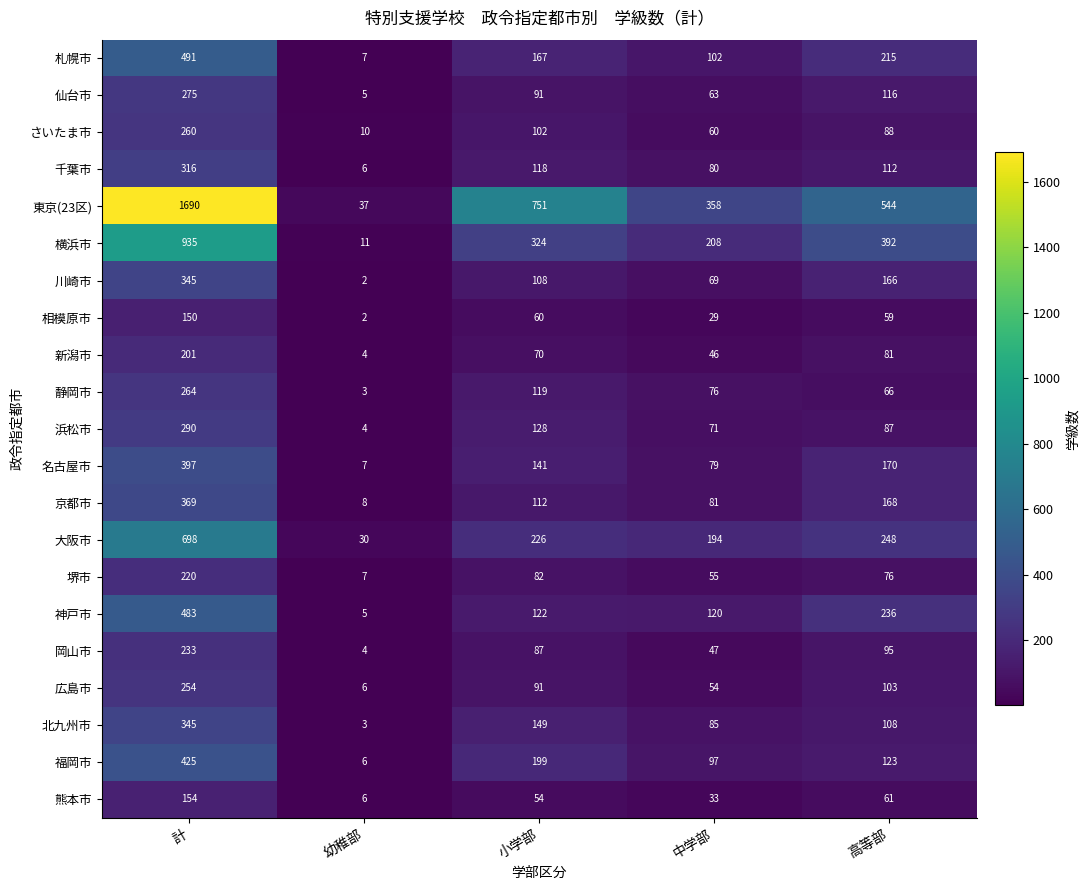

At how many categories does at least one series exceed 603?

2